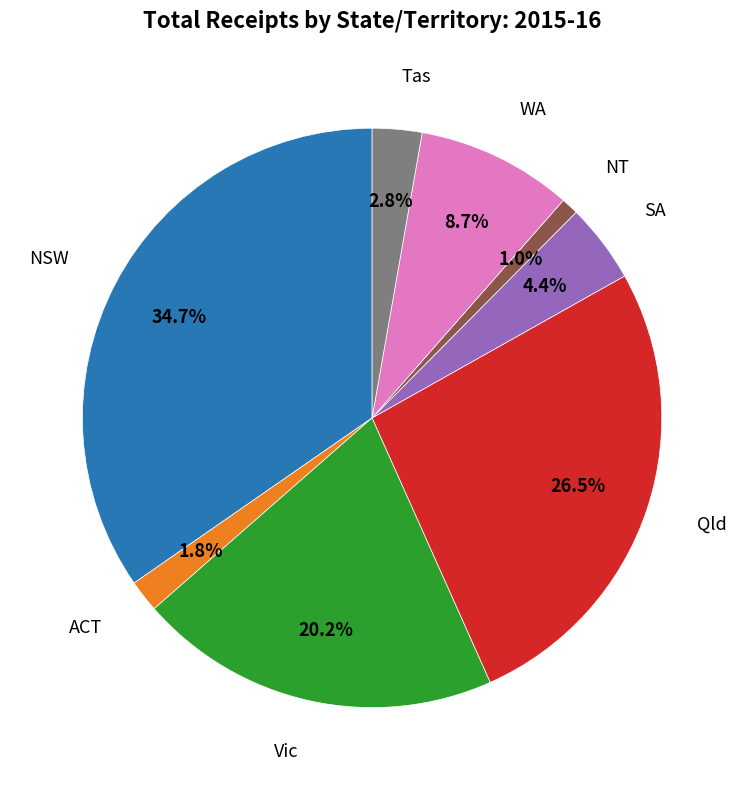

Is there a majority slice in this chart?

No